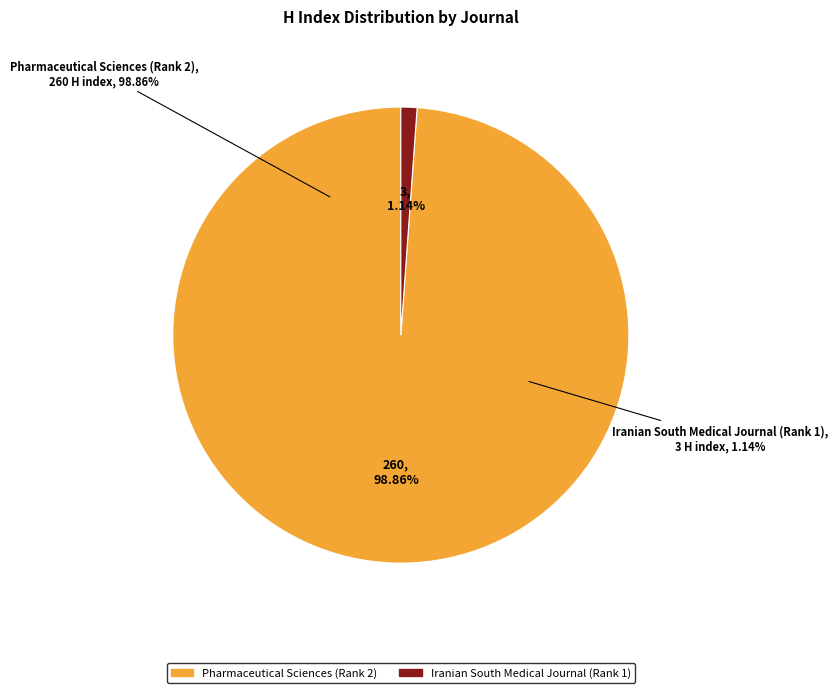

The Pharmaceutical Sciences (Rank 2) slice represents 89% of the pie. True or false?

False